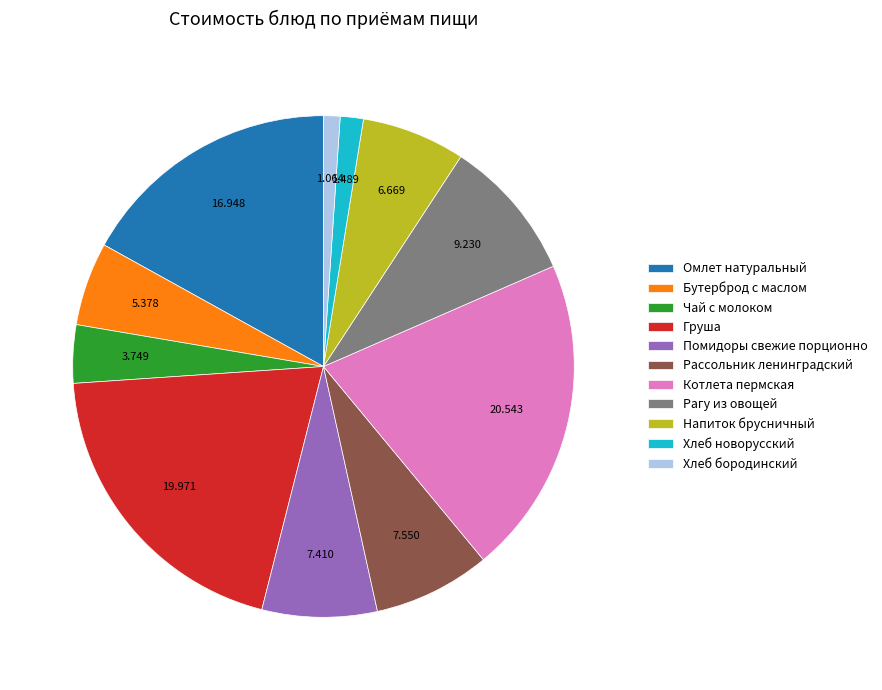

Approximately how many times larger is the value at Хлеб новорусский compared to Бутерброд с маслом?

0.3